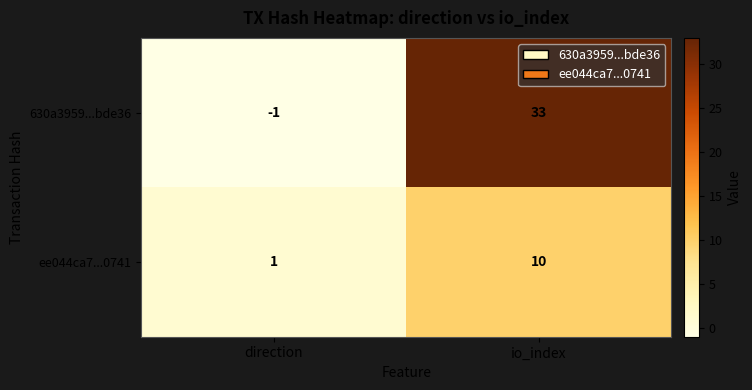

Reading left to right, what are all the values shown in this chart?

630a3959...bde36: direction=-1	io_index=33
ee044ca7...0741: direction=1	io_index=10